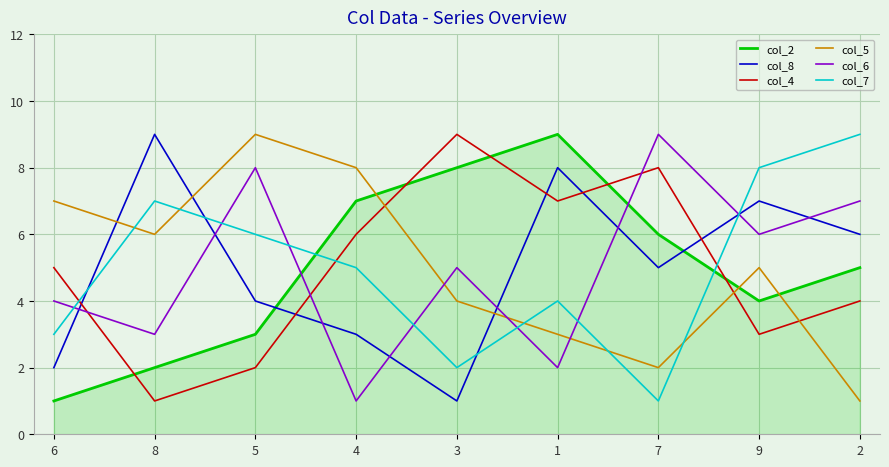

Is the value of col_5 at 1 greater than the value of col_2 at 2?

No